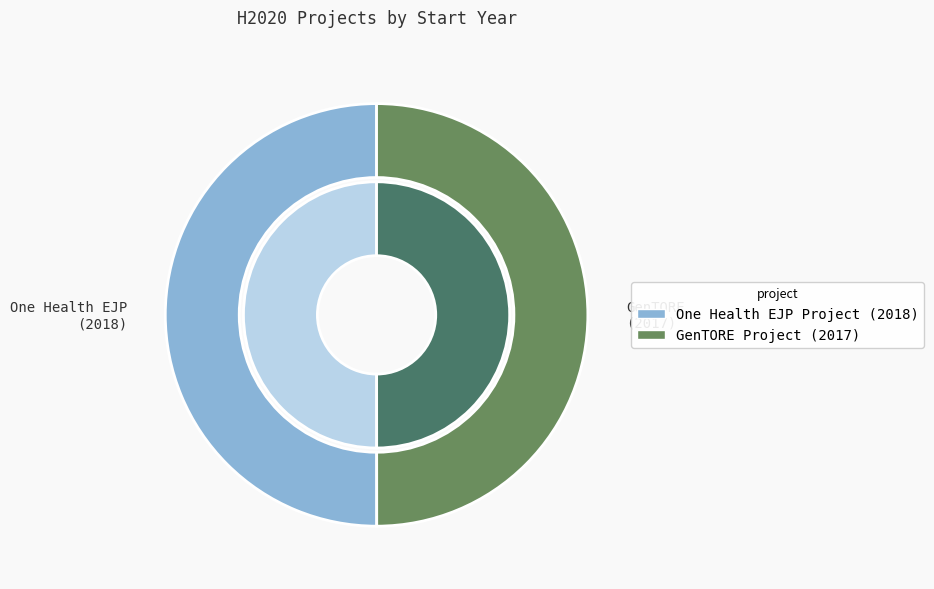

Which slice is the smallest?

H2020 GenTORE Project: Genomic management of cattle (2017)